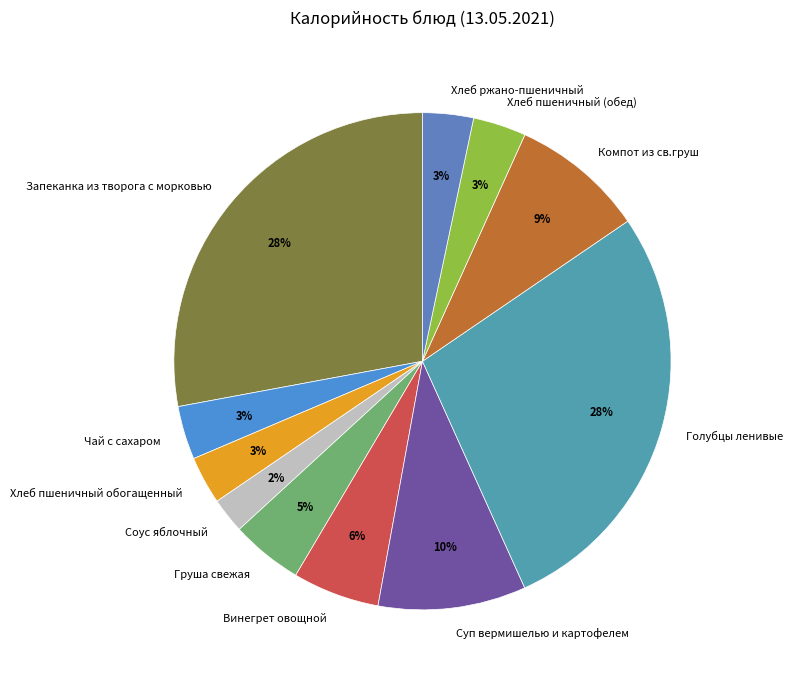

Is it true that Суп вермишелью и картофелем is 10% of the pie?

True